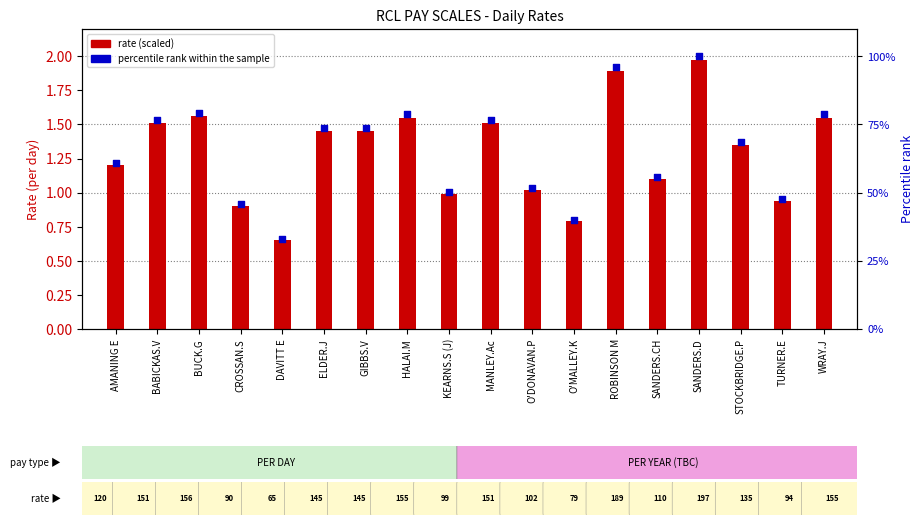

At how many categories does at least one series exceed 23?

18